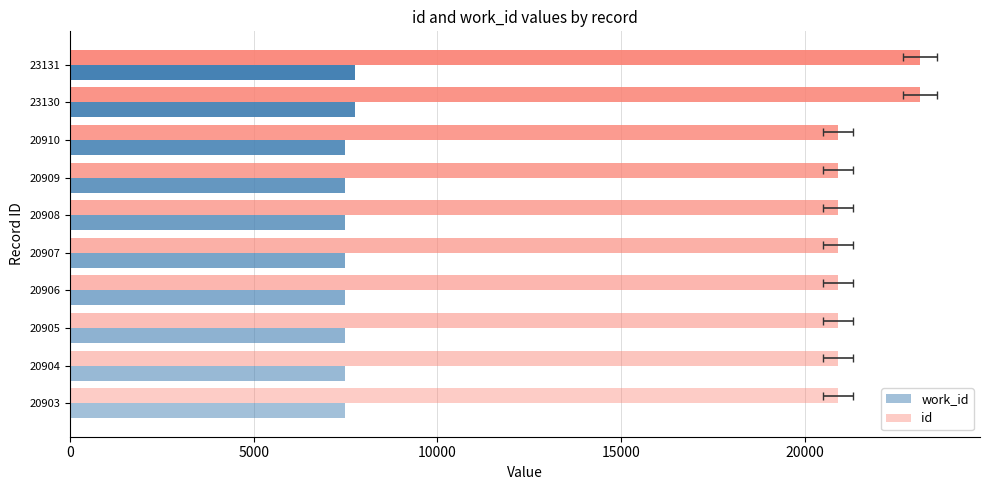

What is the maximum value shown in the chart?

23131